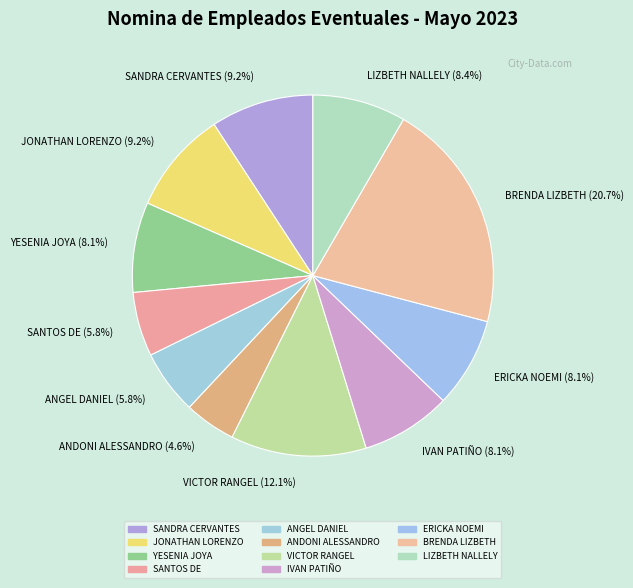

How many slices are in this pie chart?

11